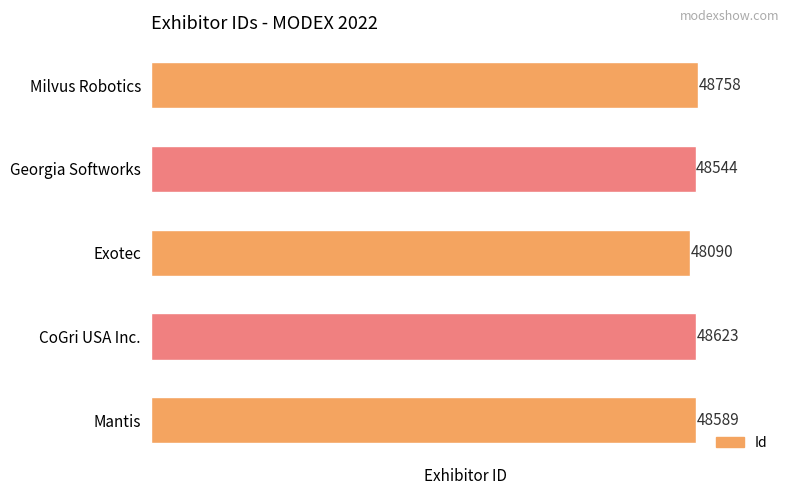

Where is the data nearest to the value 48424?

Georgia Softworks